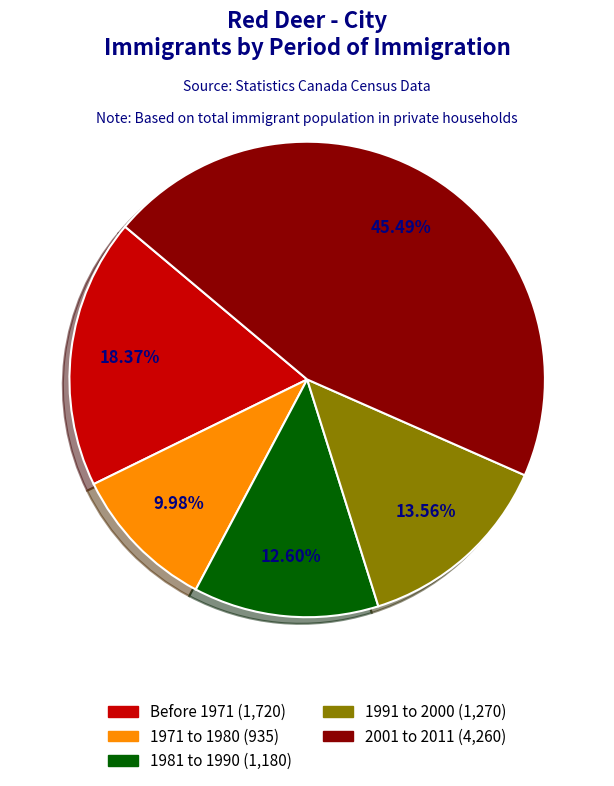

To the nearest percent, what is the difference between the 1971 to 1980 and 1981 to 1990 slice percentages?

3%